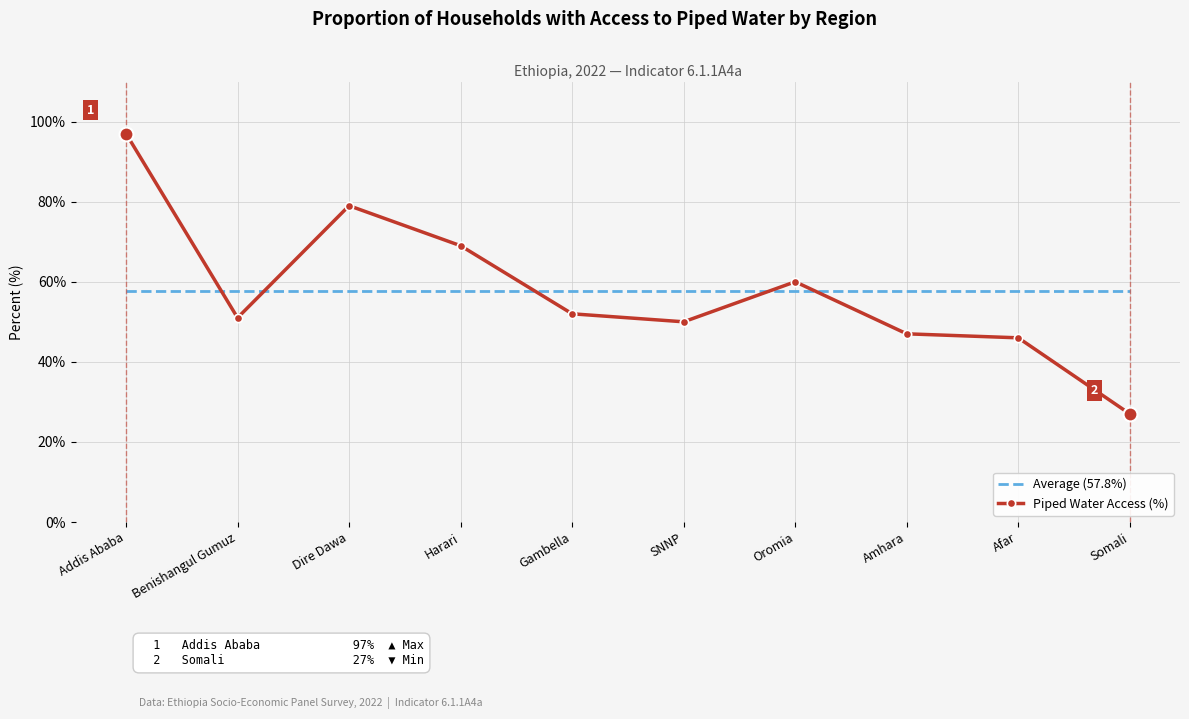

What is the sum of all Piped Water Access (%) values?

578.0